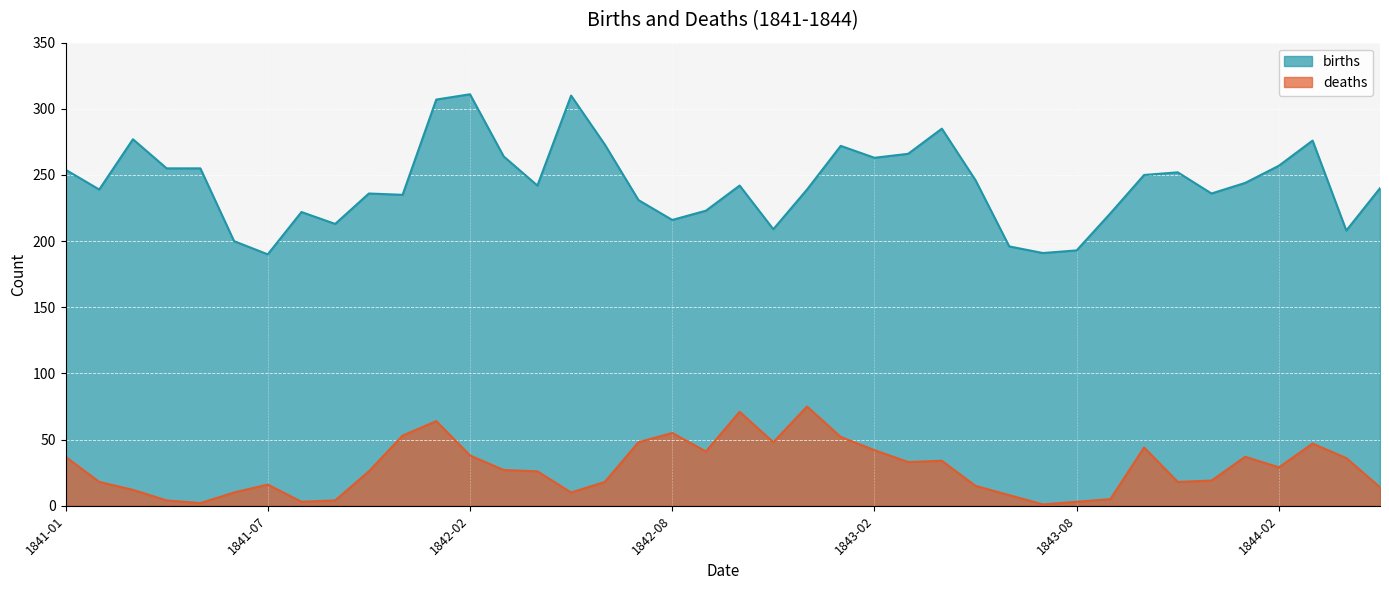

Where does the deaths series first go above 27?

1841-01